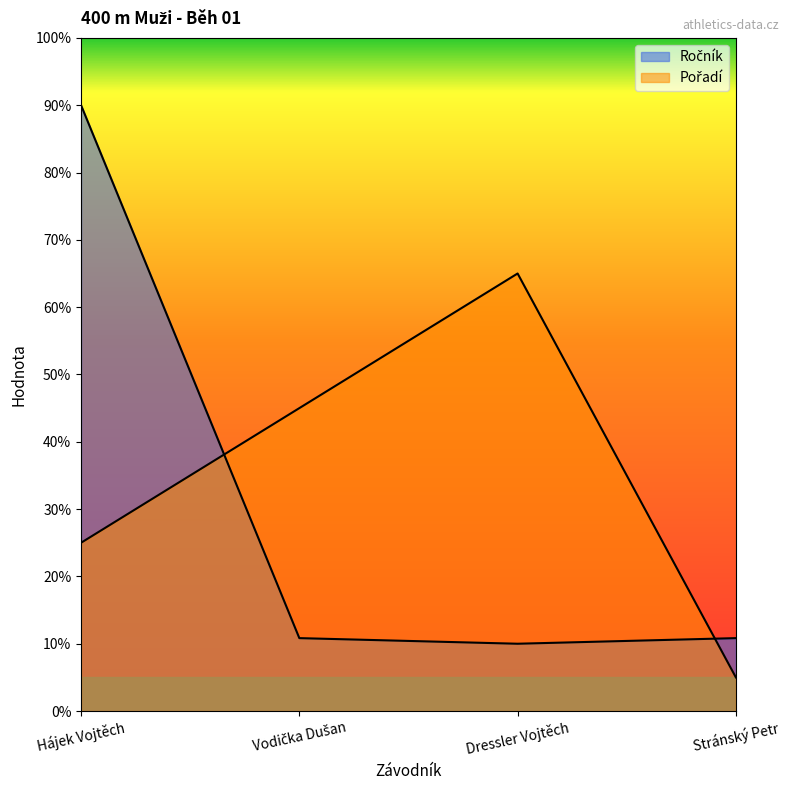

Reading right to left, transcribe all the data shown in this chart.

Ročník: 10.8	10.0	10.8	90.0
Pořadí: 5.0	65.0	45.0	25.0